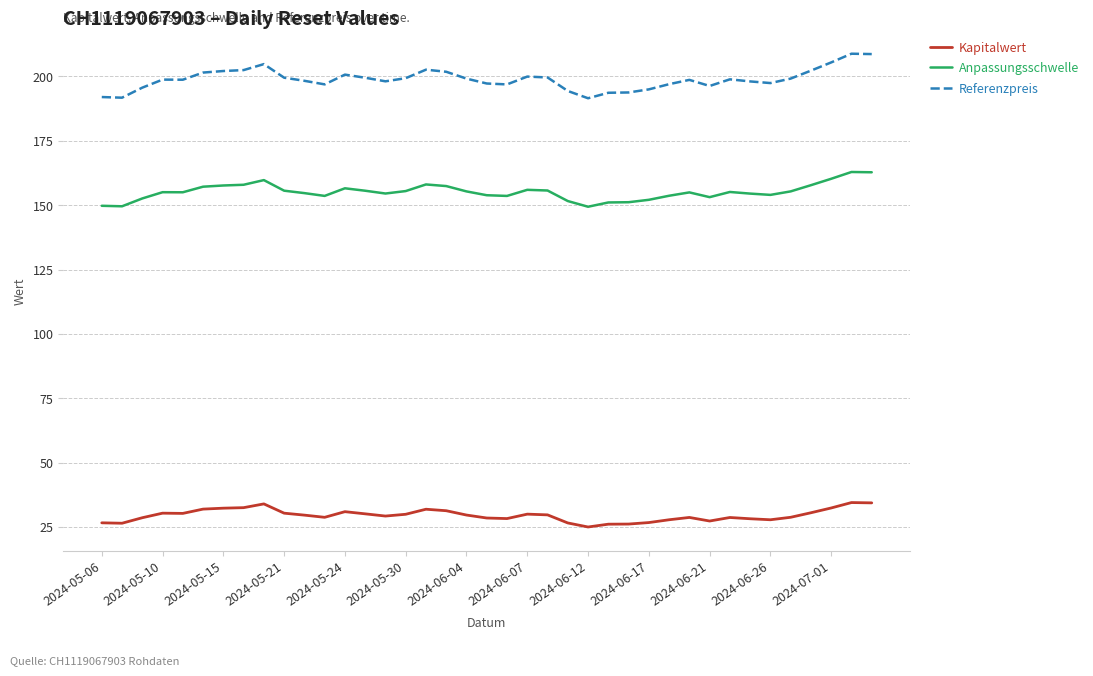

Rank the series by their average value, from lowest to highest.

Kapitalwert, Anpassungsschwelle, Referenzpreis